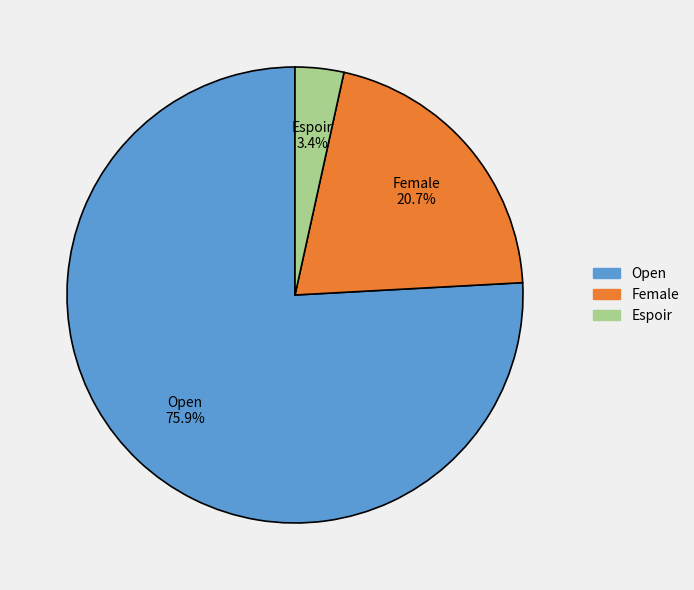

Which slice is the largest?

Open